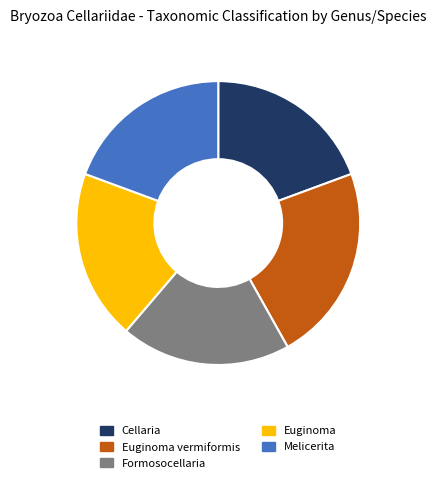

Combined, do Euginoma and Cellaria account for over 50%?

No